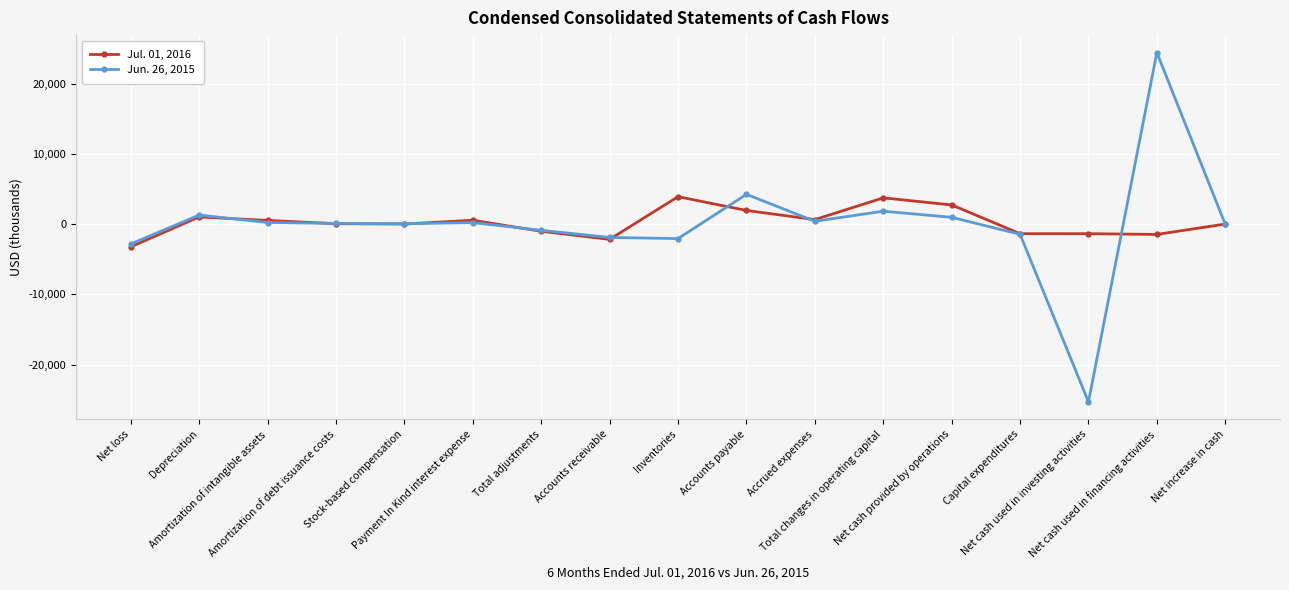

Does the chart display data point markers on the line(s)?

Yes